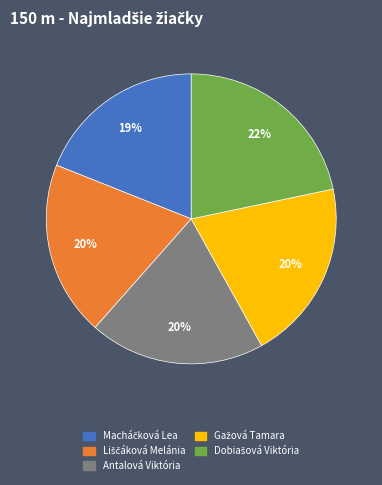

The Antalová Viktória slice represents 20% of the pie. True or false?

True